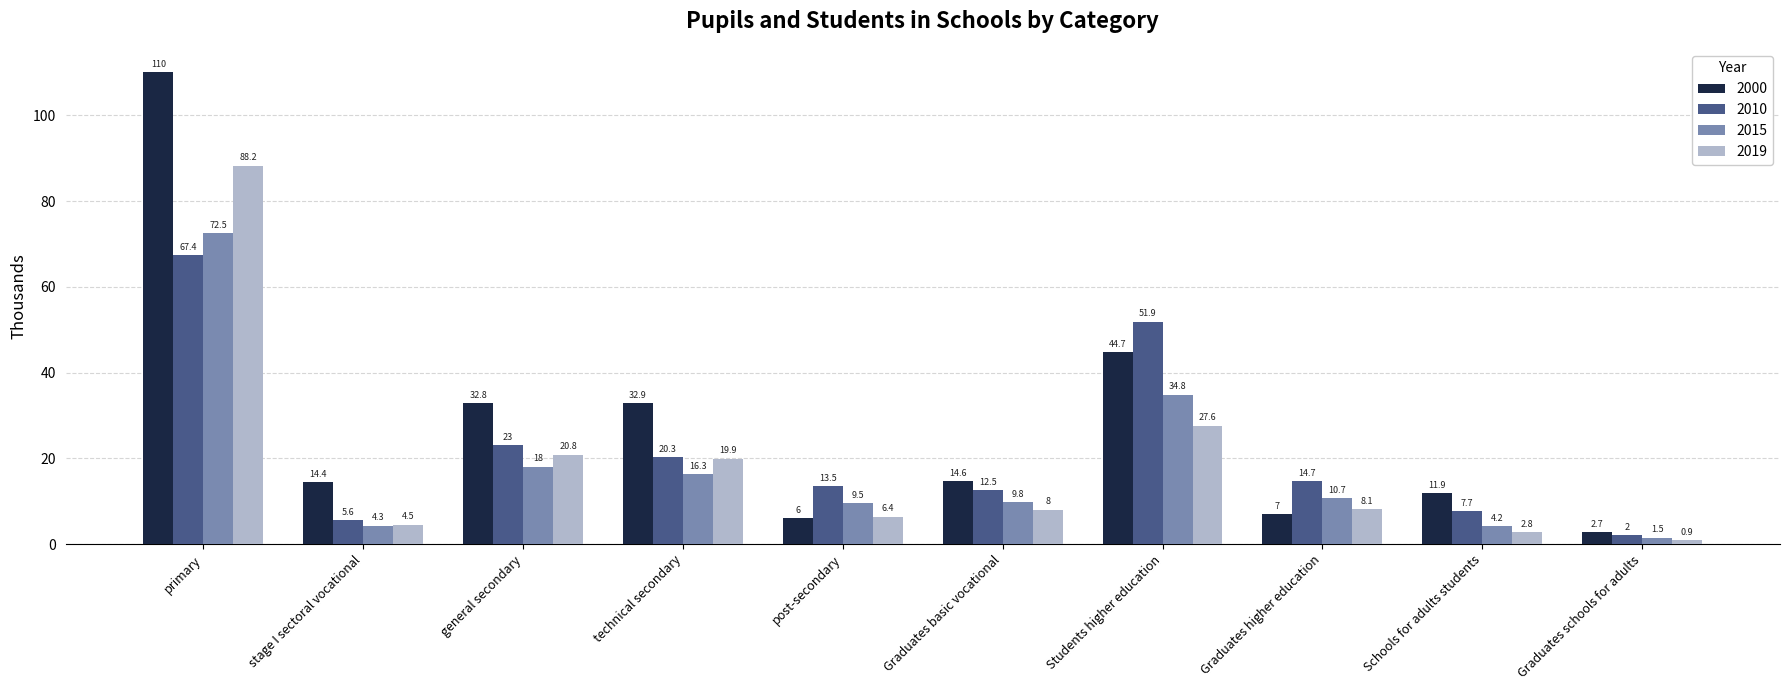

Where is 2010 nearest to the value 34?

general secondary